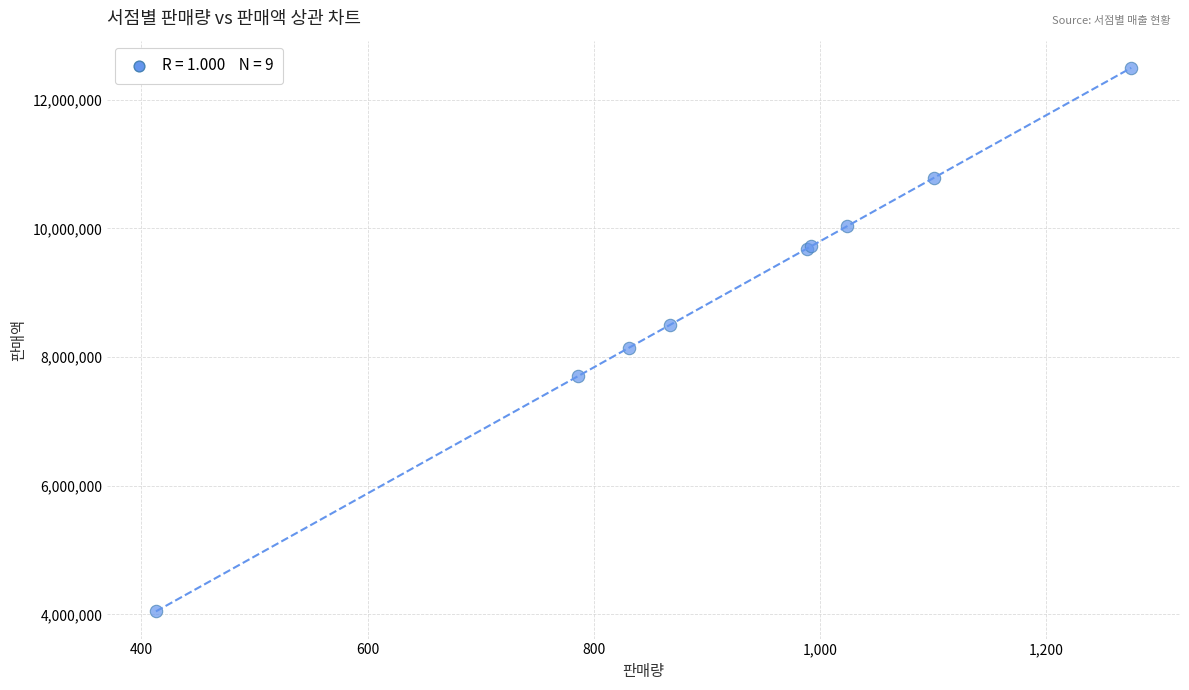

What Y value in the scatter plot is closest to 8271000?

8144000